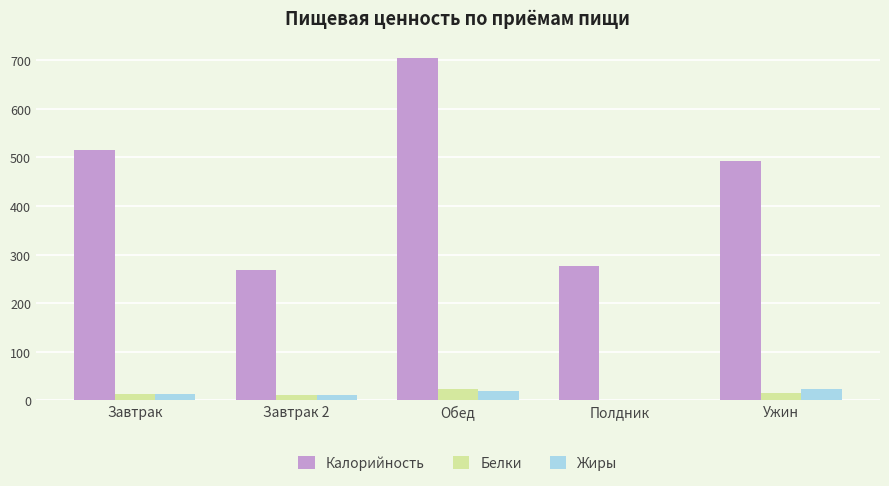

The Жиры series shows 10.3 at Завтрак 2. True or false?

True